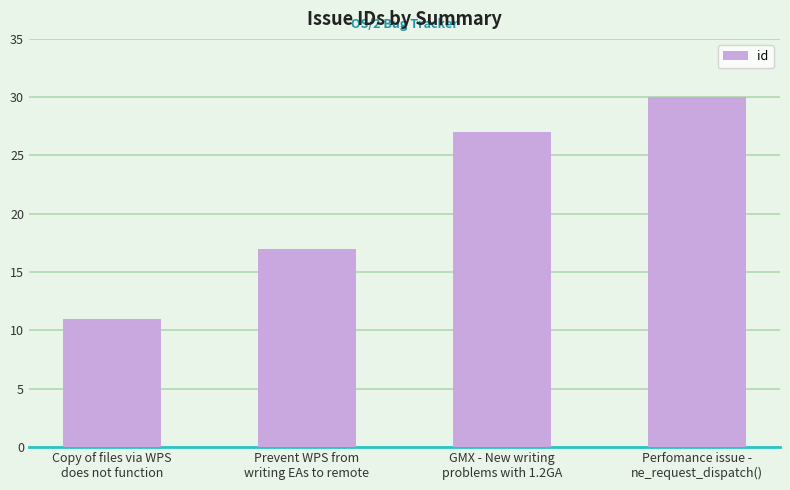

The value at Copy of files via WPS
does not function is 15. True or false?

False